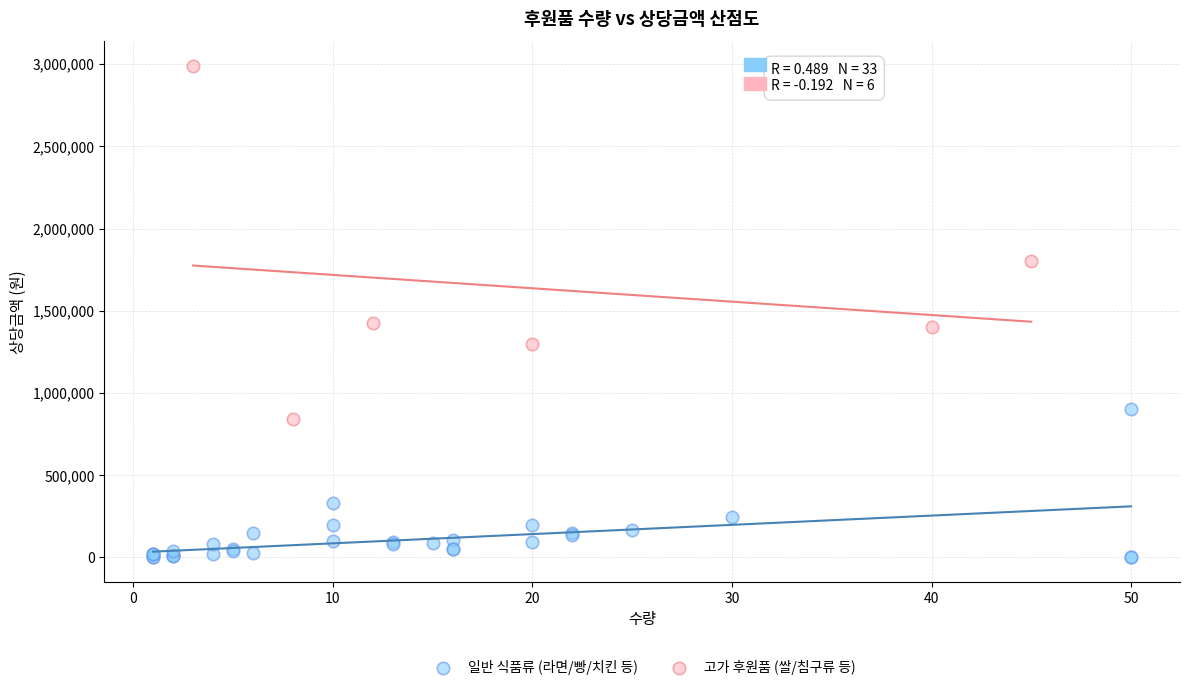

Which series reaches the maximum Y coordinate?

고가 후원품 (쌀/침구류 등)